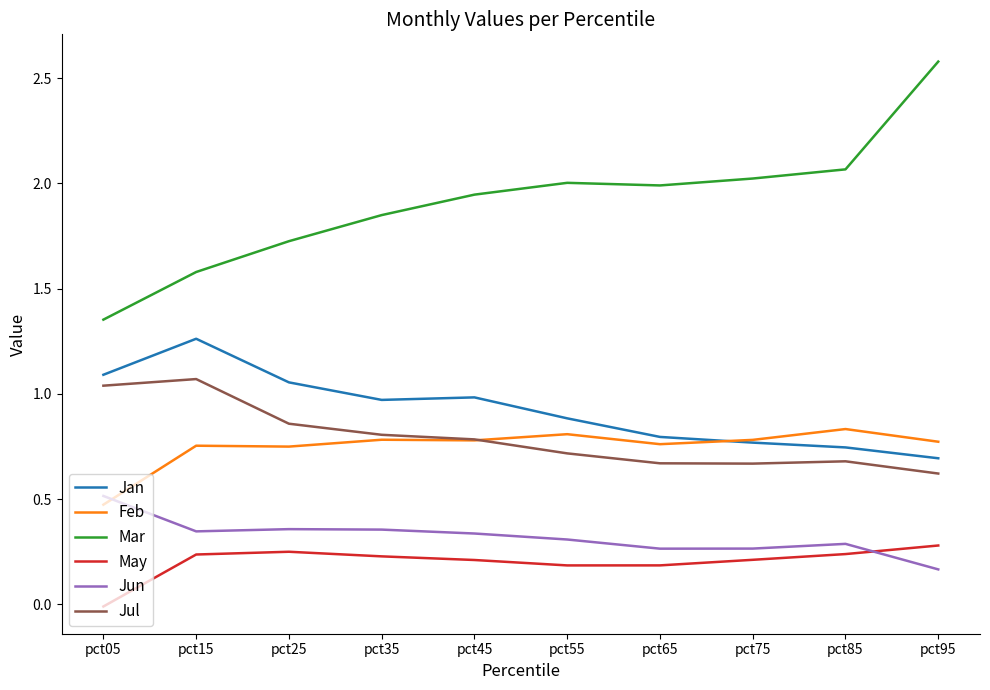

True or false: Jun and May cross at least once.

True